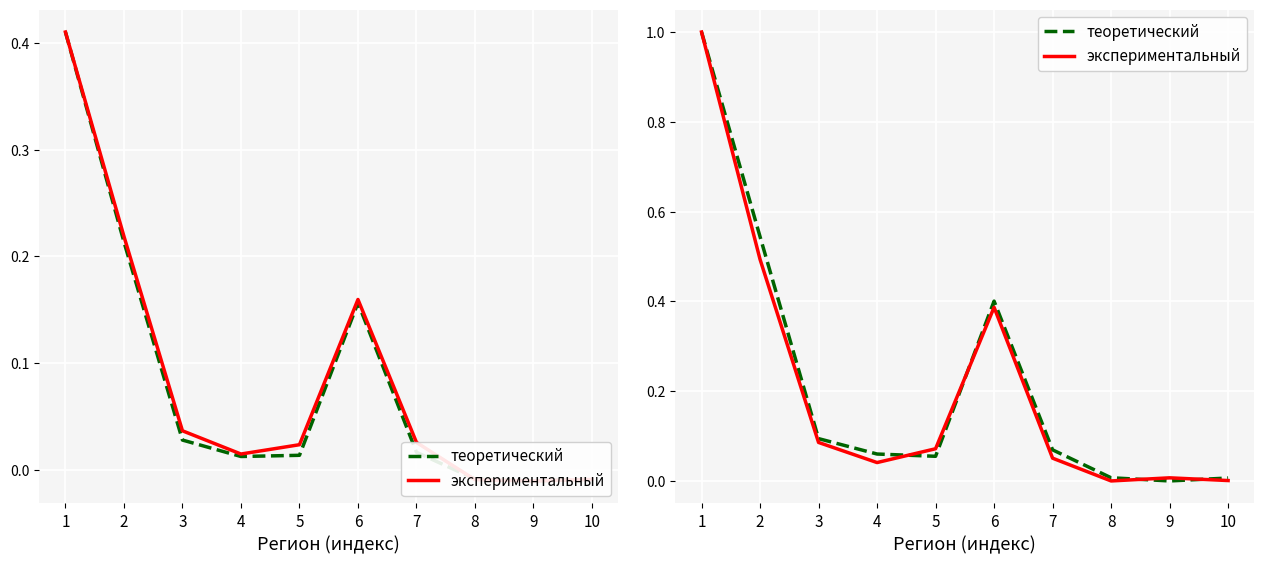

At 10, list the series in order from smallest to largest.

Объем всего, в иностранной валюте (задолженность), в рублях (задолженность)